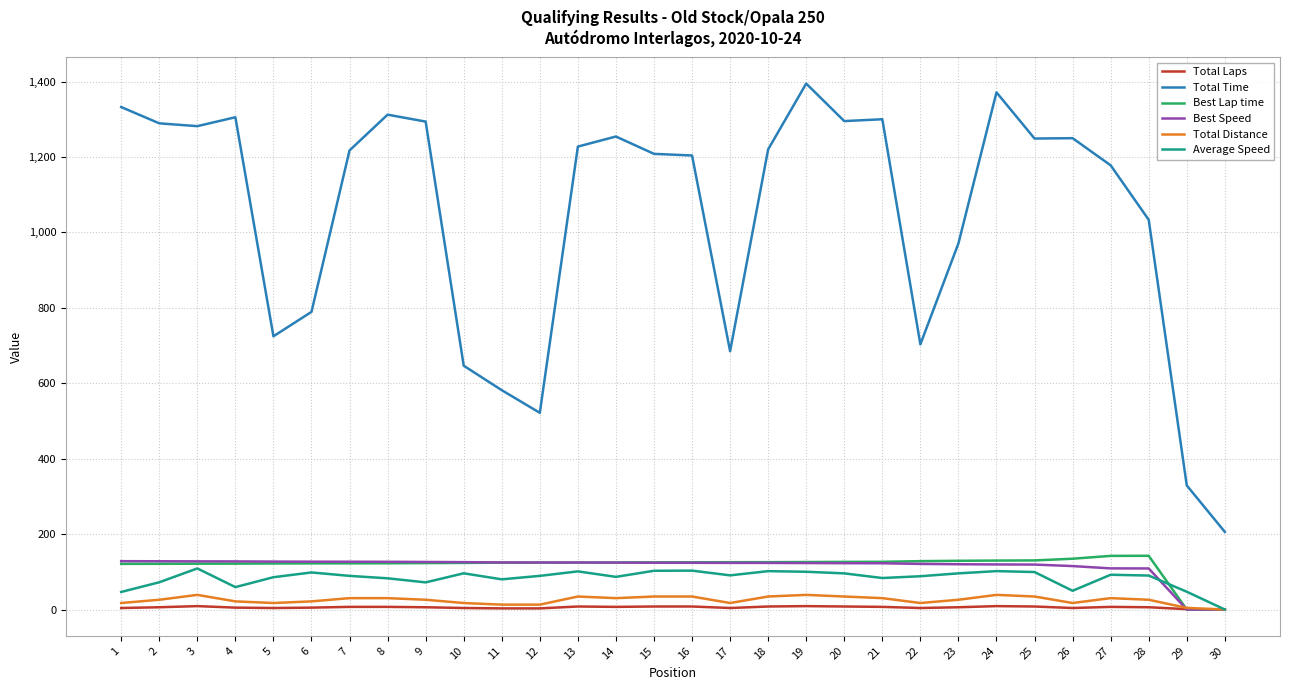

The value of Best Lap time at 10 is 123.5. True or false?

True